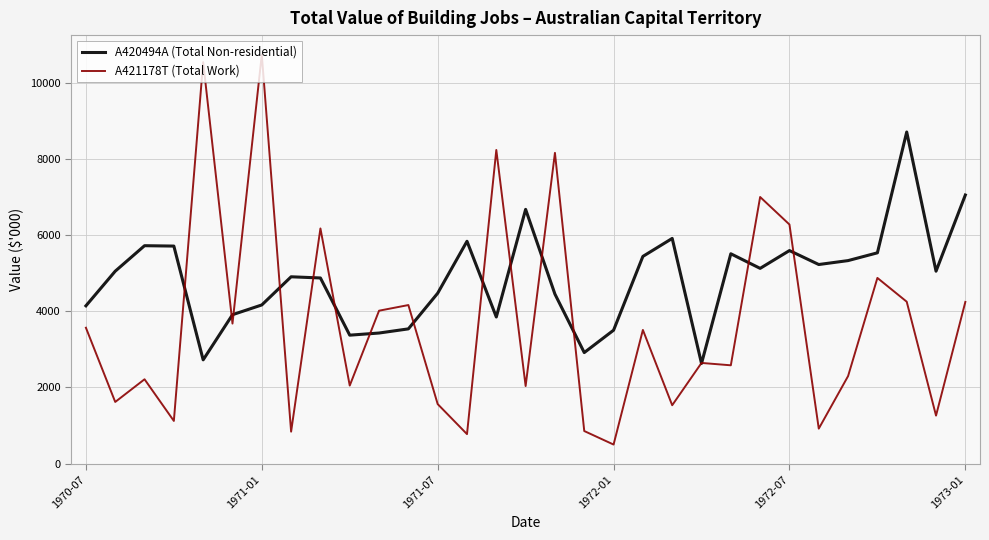

What is the maximum value shown in the chart?

10736